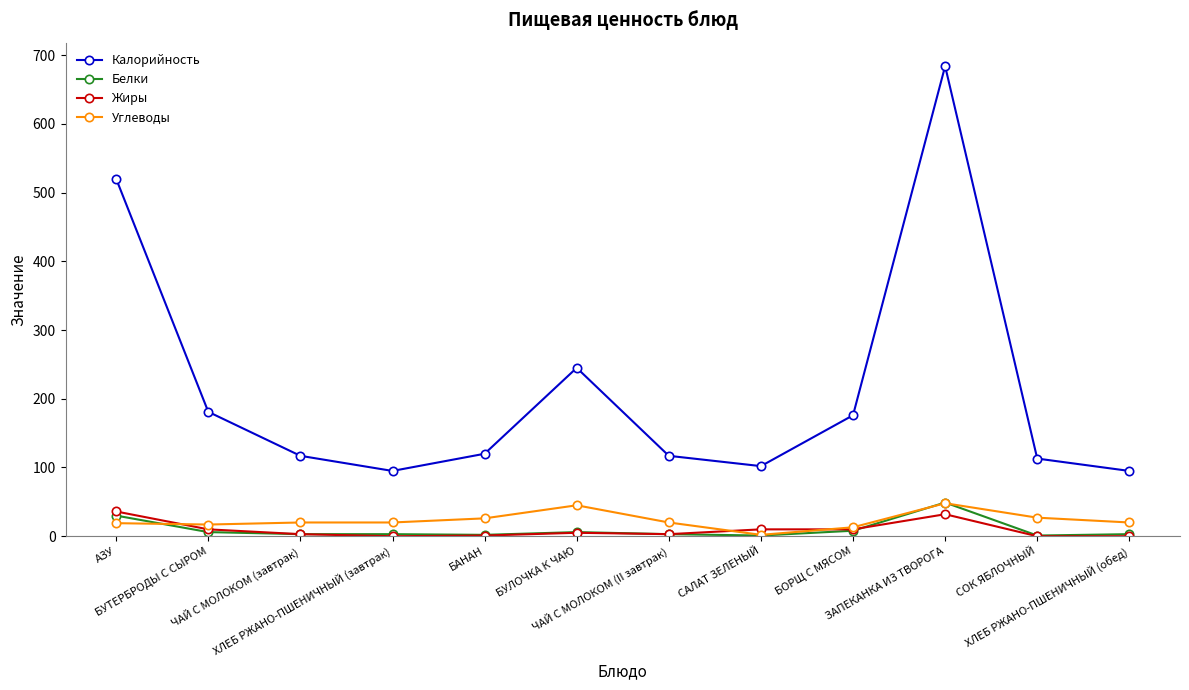

How many lines are shown in the chart?

4